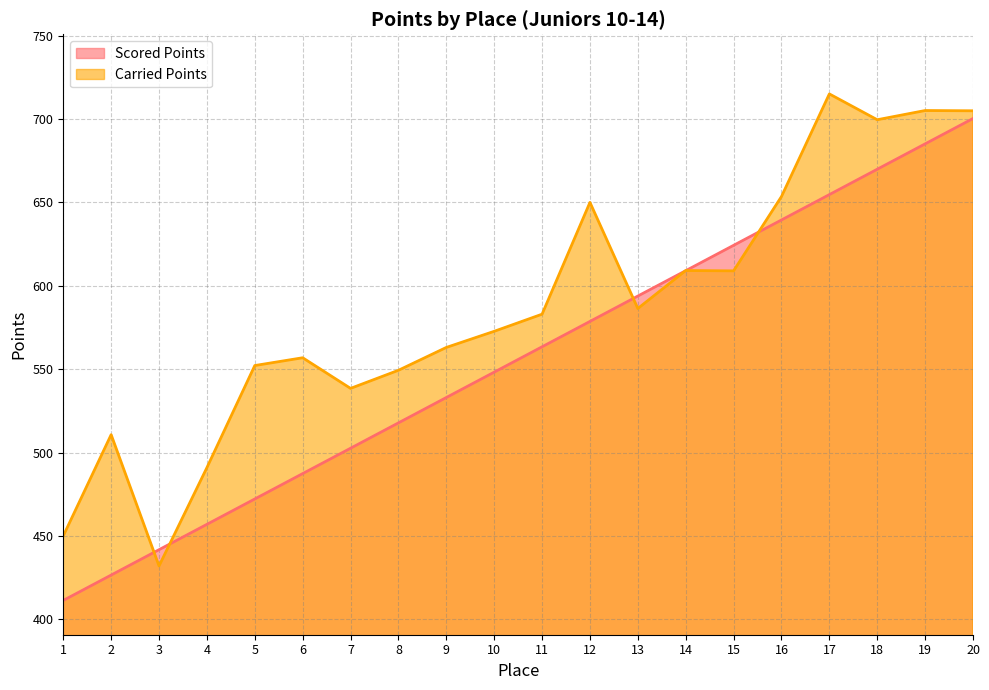

How many lines are shown in the chart?

2